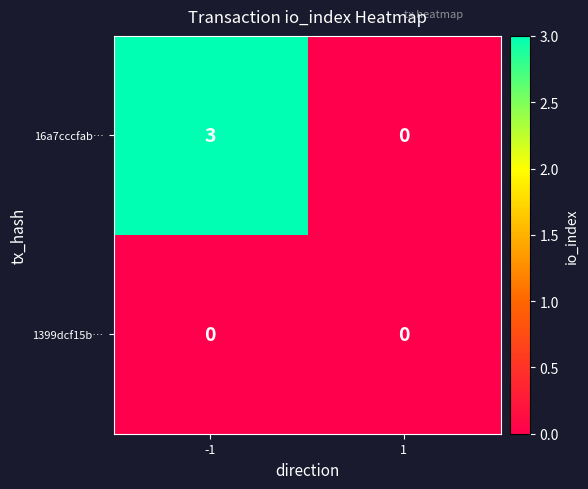

Reading left to right, list all the values displayed in this chart.

16a7cccfab…: -1=3	1=0
1399dcf15b…: -1=0	1=0